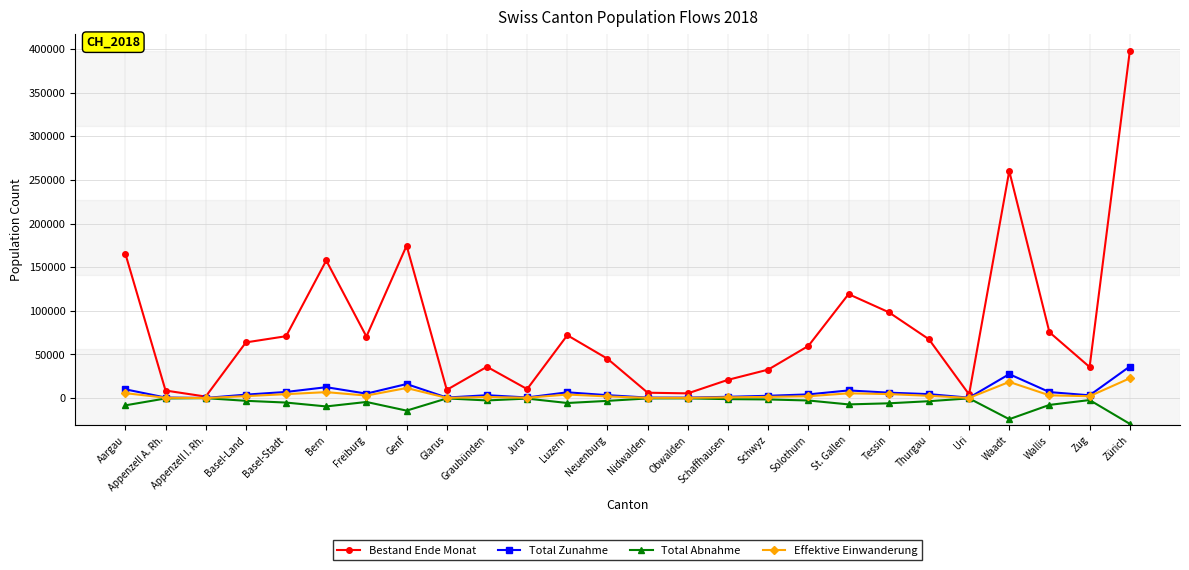

In Effektive Einwanderung, how many points are lower than both neighbors (excluding endpoints)?

7